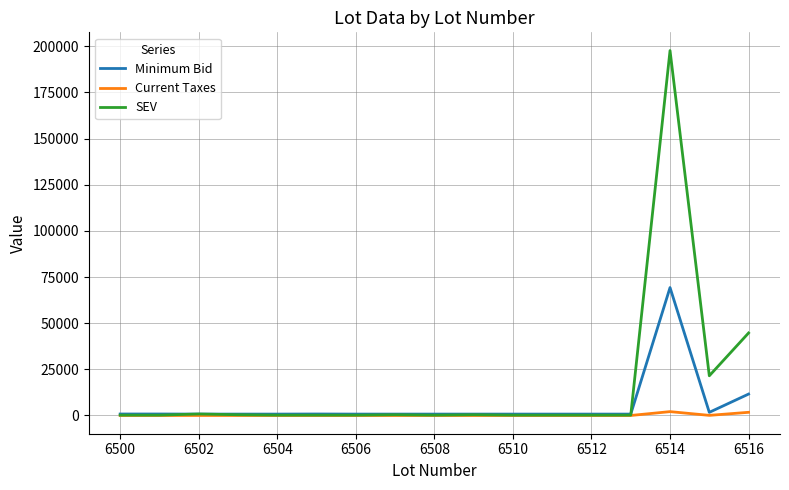

List the series in order of their peak value, highest first.

SEV, Minimum Bid, Current Taxes